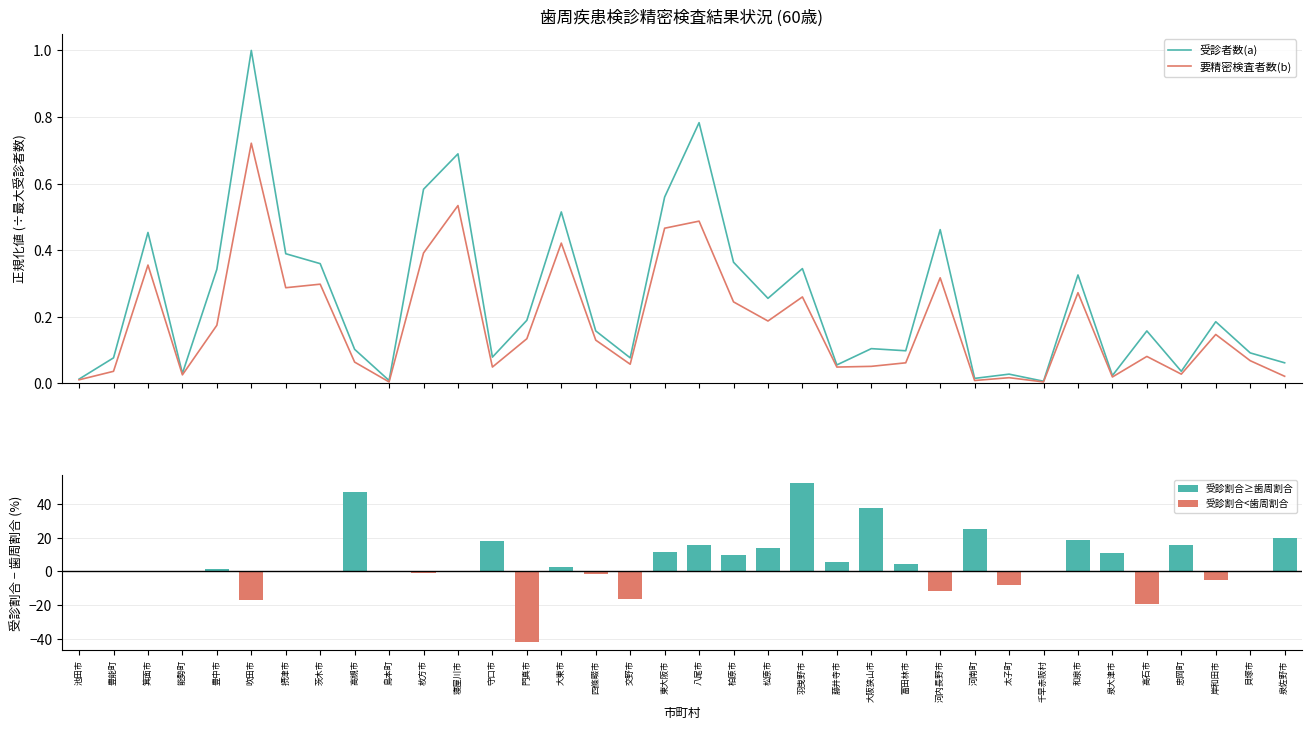

What is the label of the 24th bar from the left?

大阪狭山市